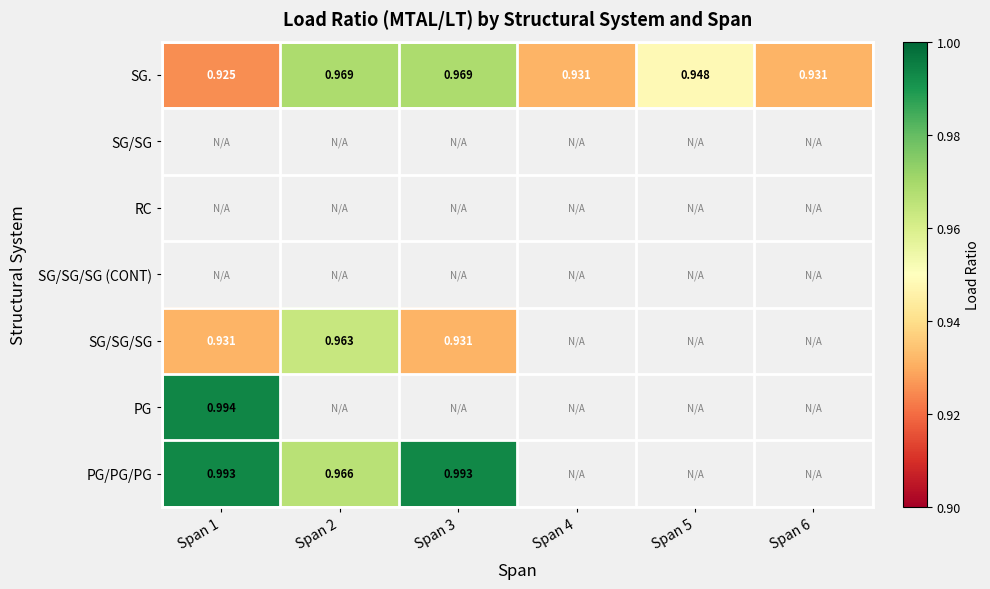

Is the value of SG/SG/SG at Span 2 greater than the value of PG/PG/PG at Span 1?

No